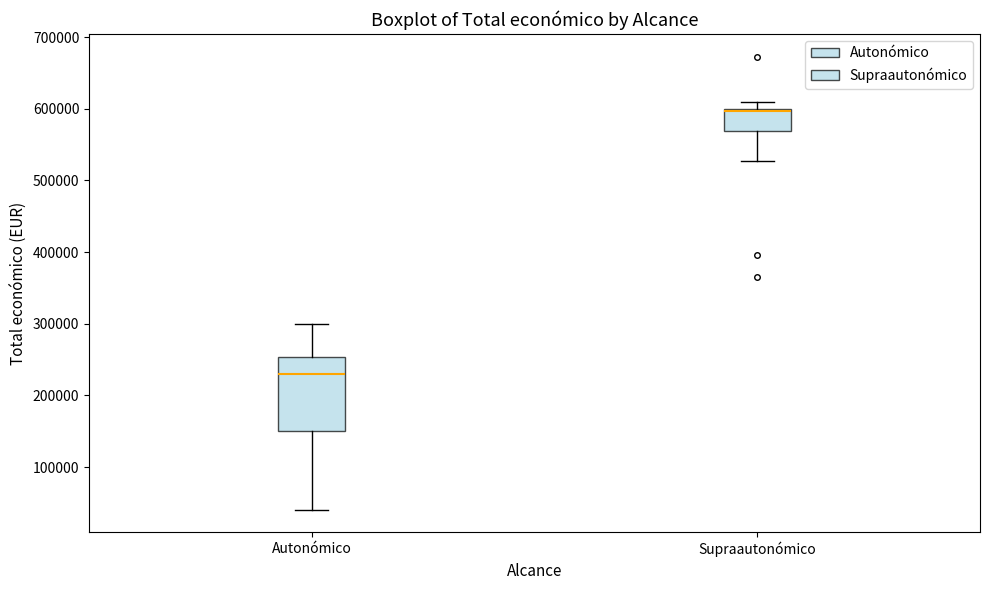

Which box is the tallest, from its lower edge to its upper edge?

Autonómico